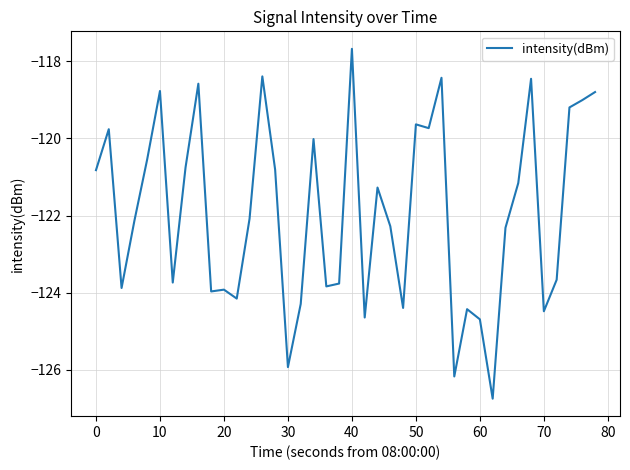

What is the greatest value displayed?

-117.7